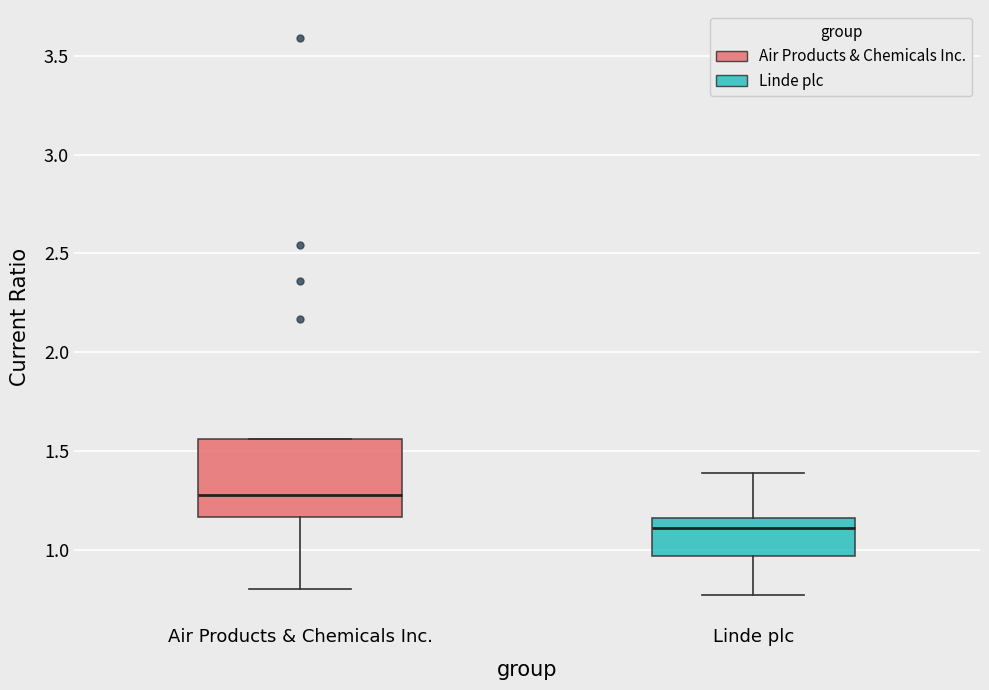

Which box has the highest median line?

Air Products & Chemicals Inc.